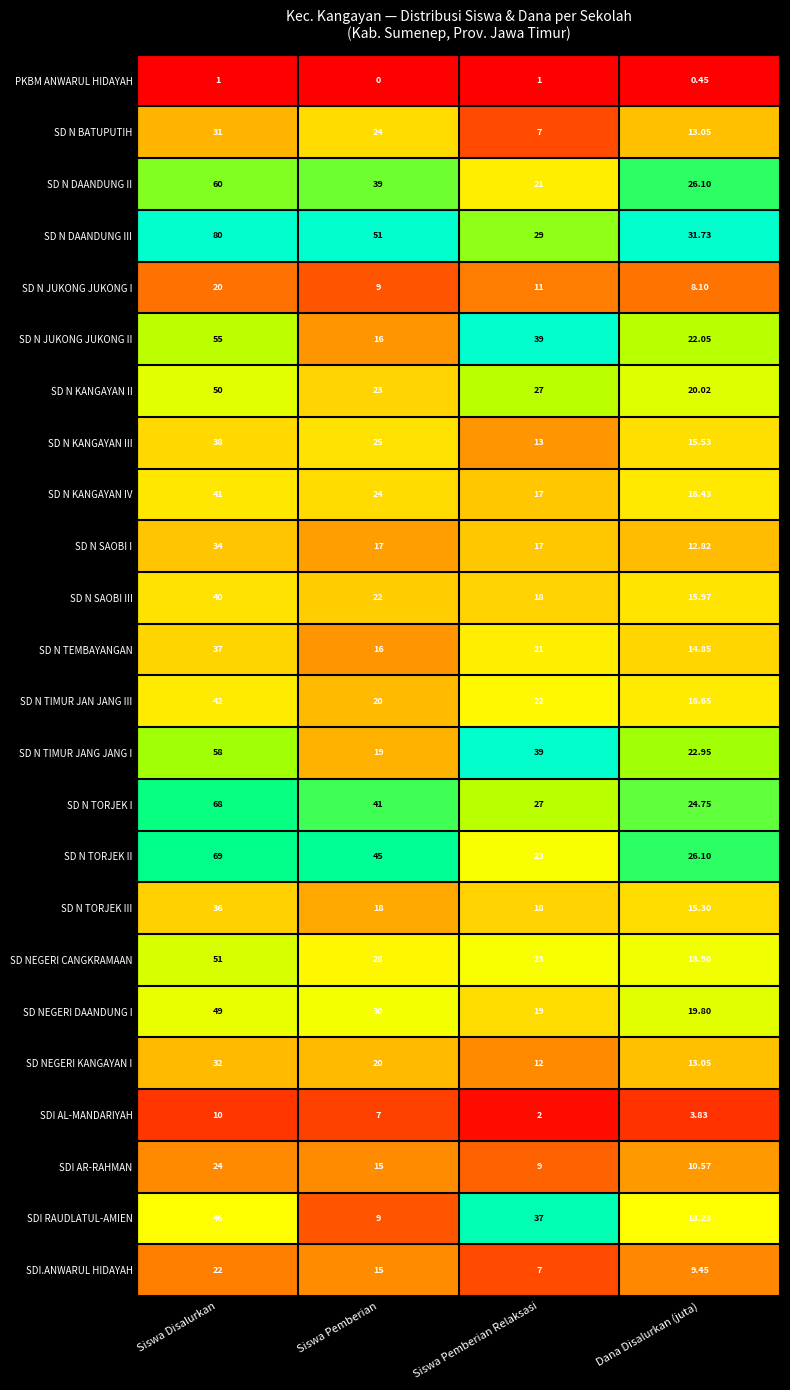

Which series changed the most between Siswa Pemberian Relaksasi and Dana Disalurkan (juta)?

SDI RAUDLATUL-AMIEN